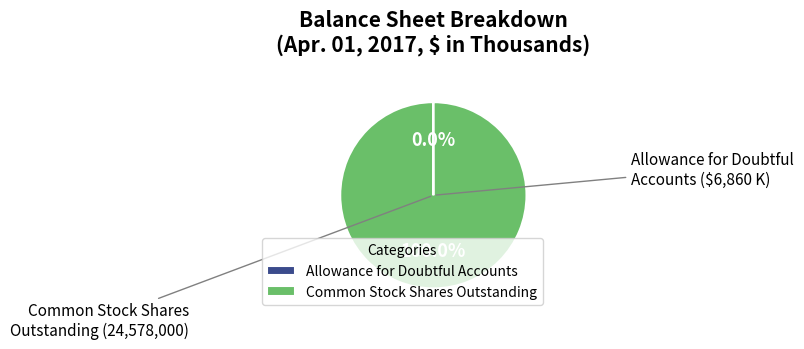

Which slice is the largest?

Common Stock Shares Outstanding